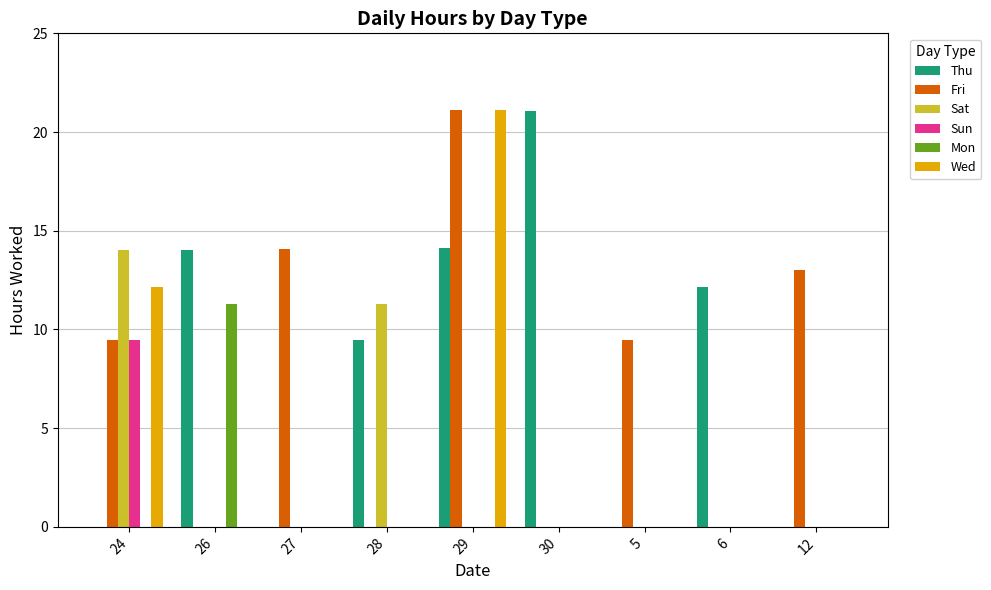

What is the maximum value shown in the chart?

21.1